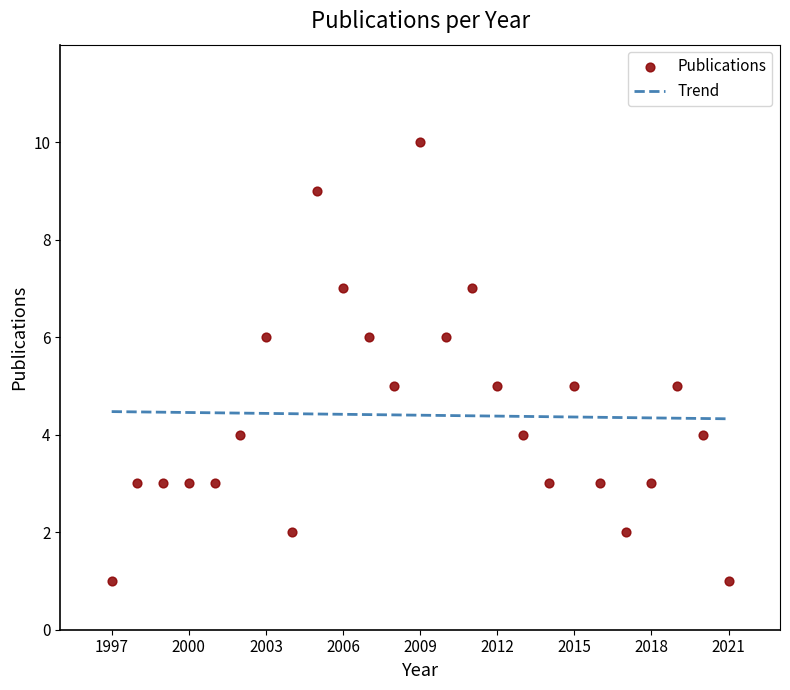

What is the range of X values (max minus min)?

24